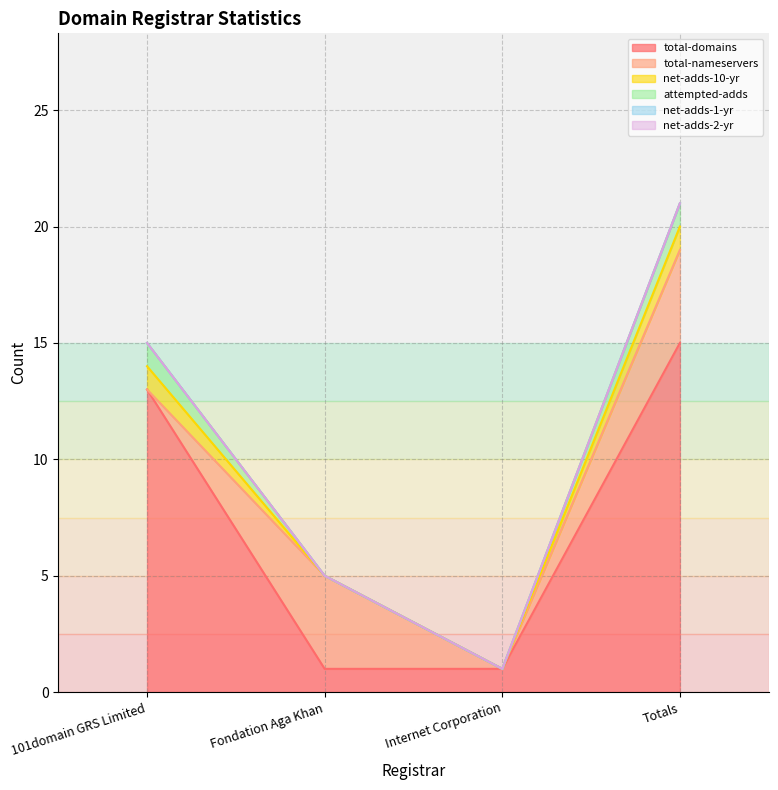

At which category does the chart reach its peak across all series?

Totals